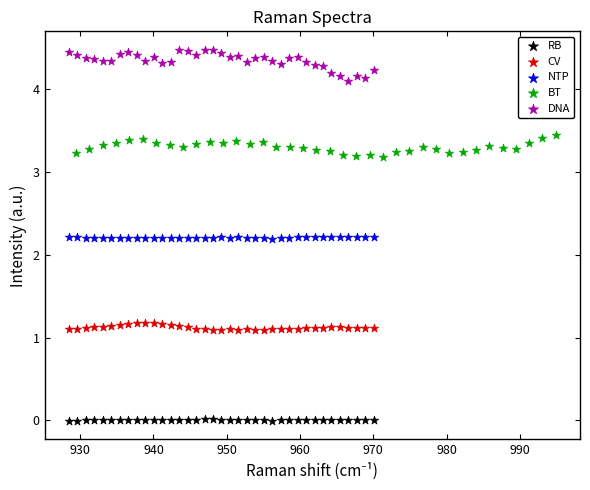

Which series contains the lowest Y value?

RB